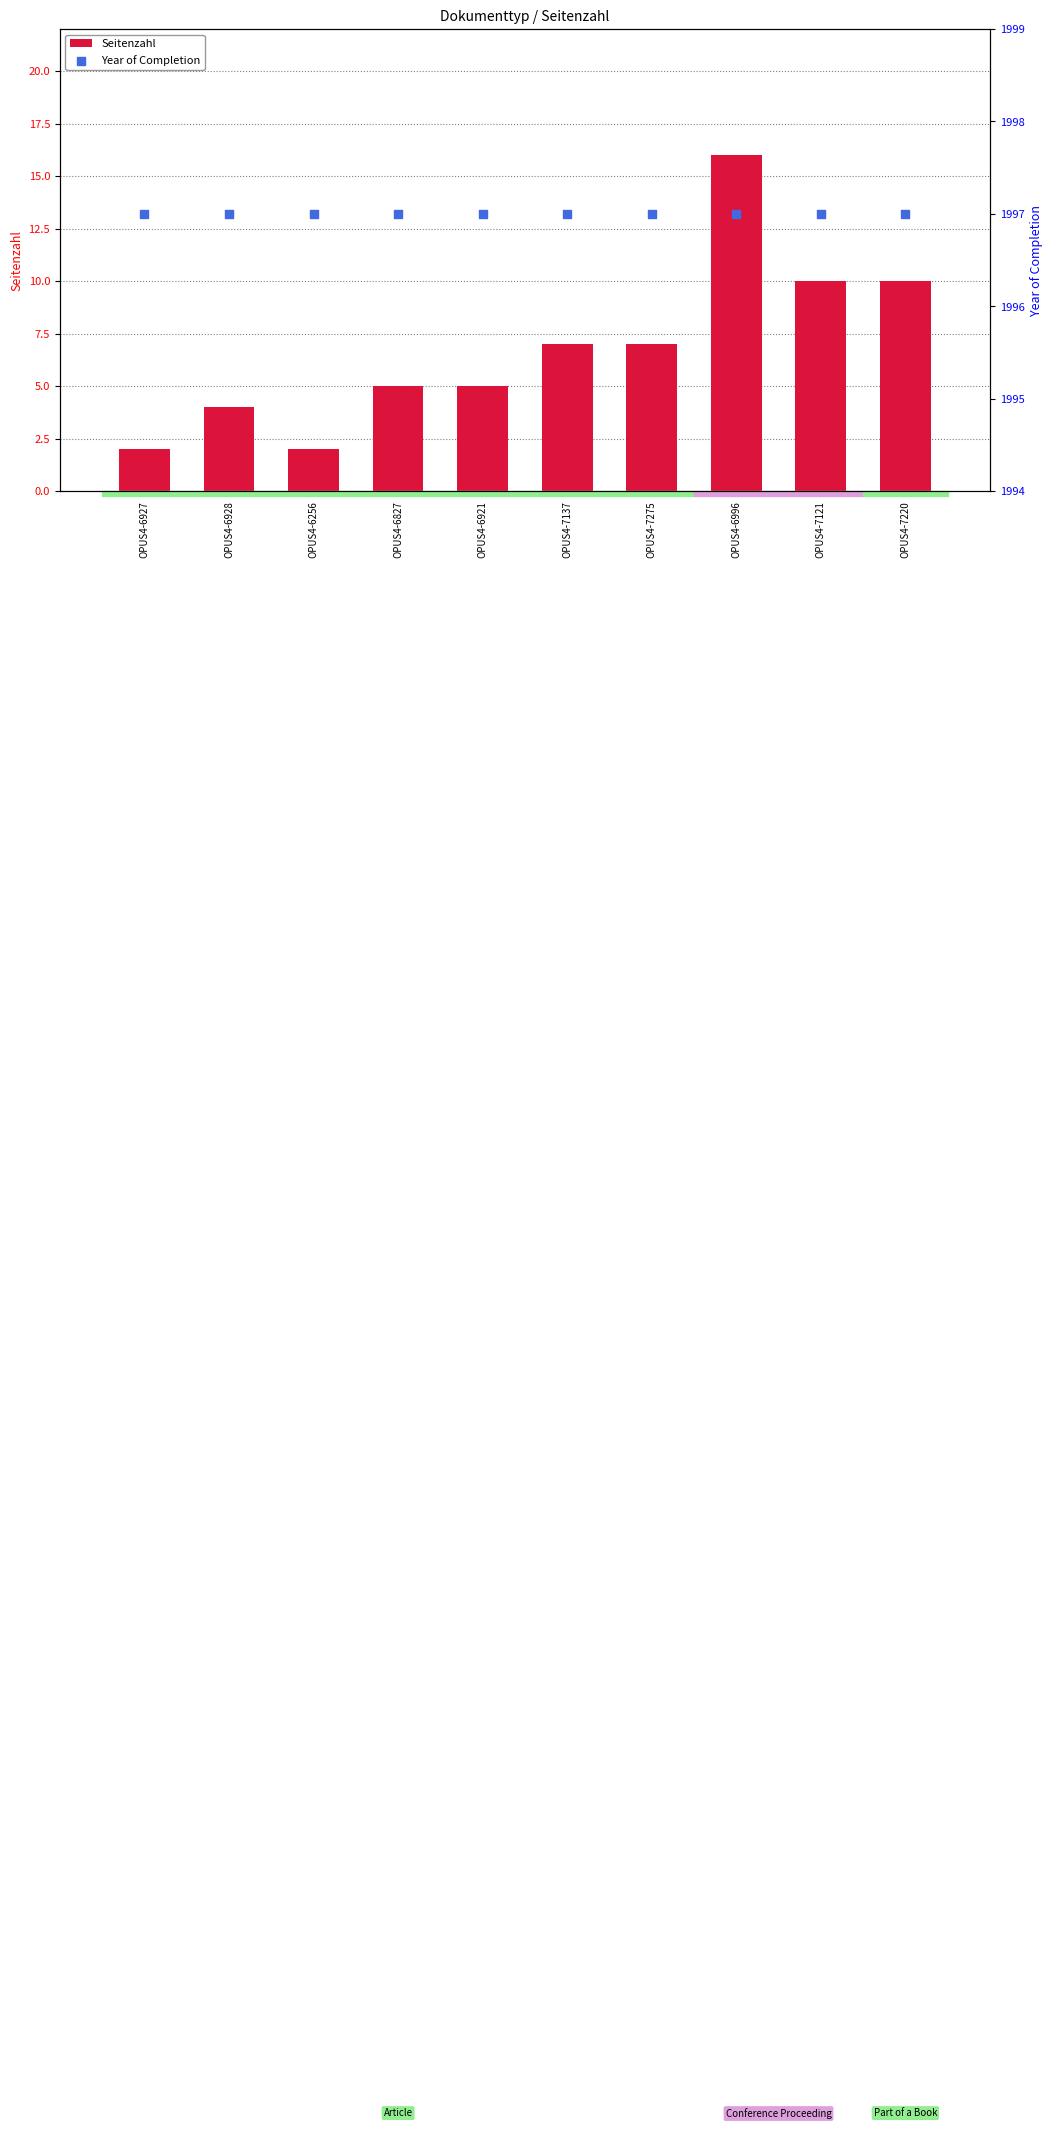

Is the value of Seitenzahl at OPUS4-6927 greater than the value of Year of Completion at OPUS4-7275?

No